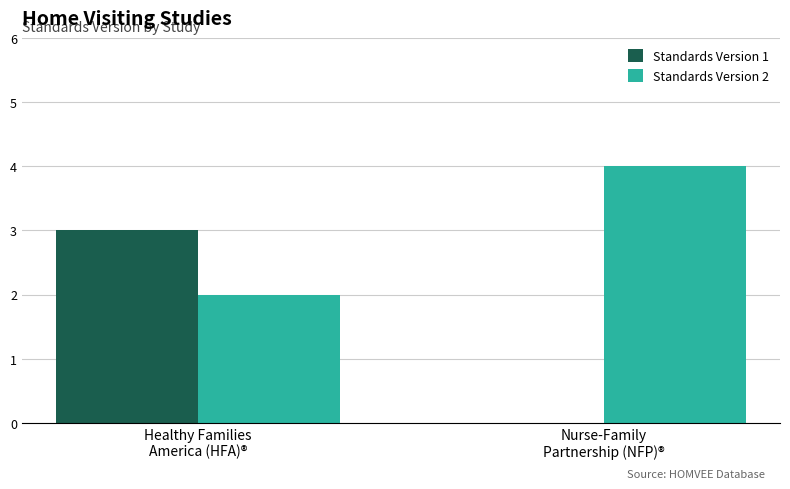

Are the bars grouped side by side (vs. stacked)?

Yes